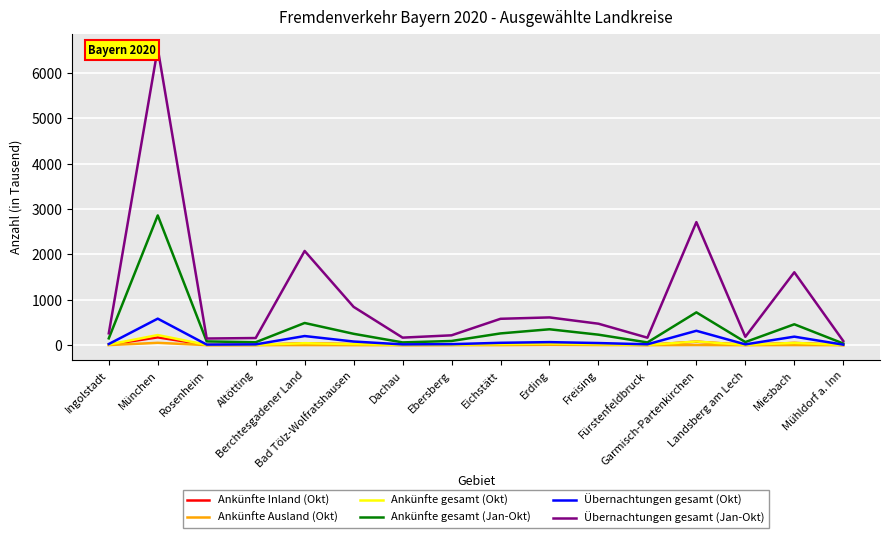

True or false: Übernachtungen gesamt (Jan-Okt) has more than 0 interior local peaks.

True